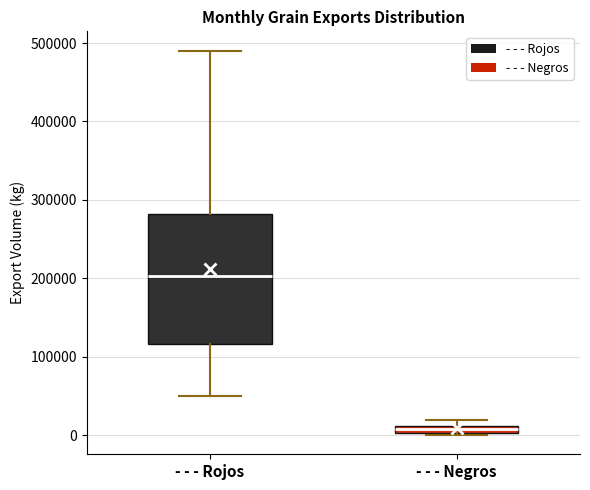

Comparing the boxes themselves (not the whiskers), which one is the tallest?

- - - Rojos